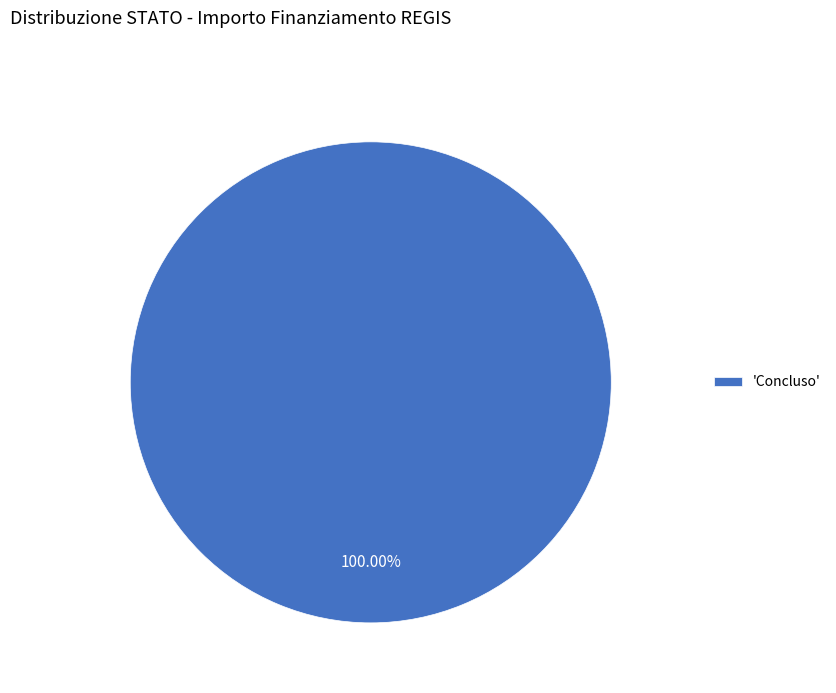

Does 'Concluso' represent more than half of the total?

Yes